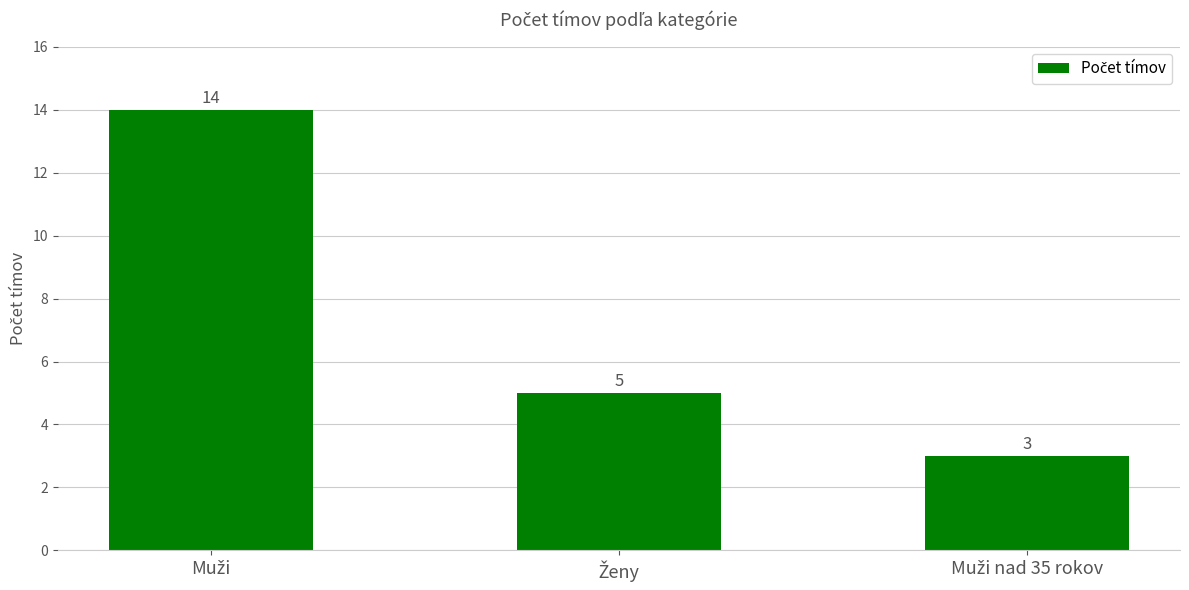

Count the values in the range 3 to 14.

3